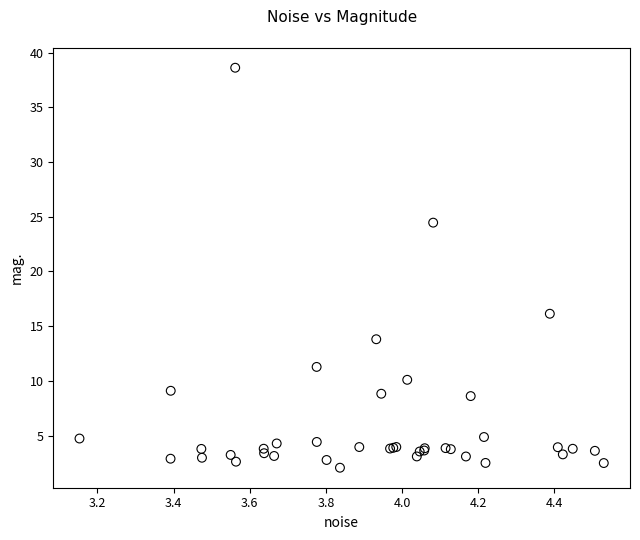

What Y value in the scatter plot is closest to 20?

16.1